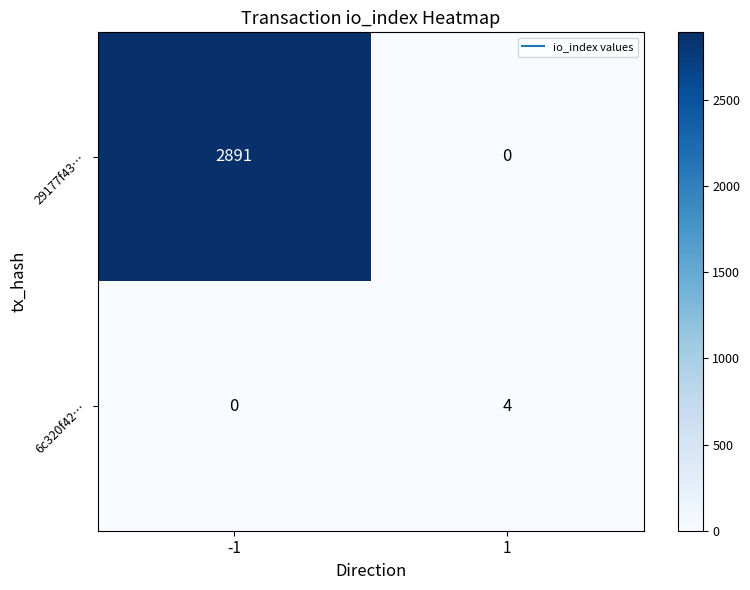

At how many categories does at least one series exceed 990?

1